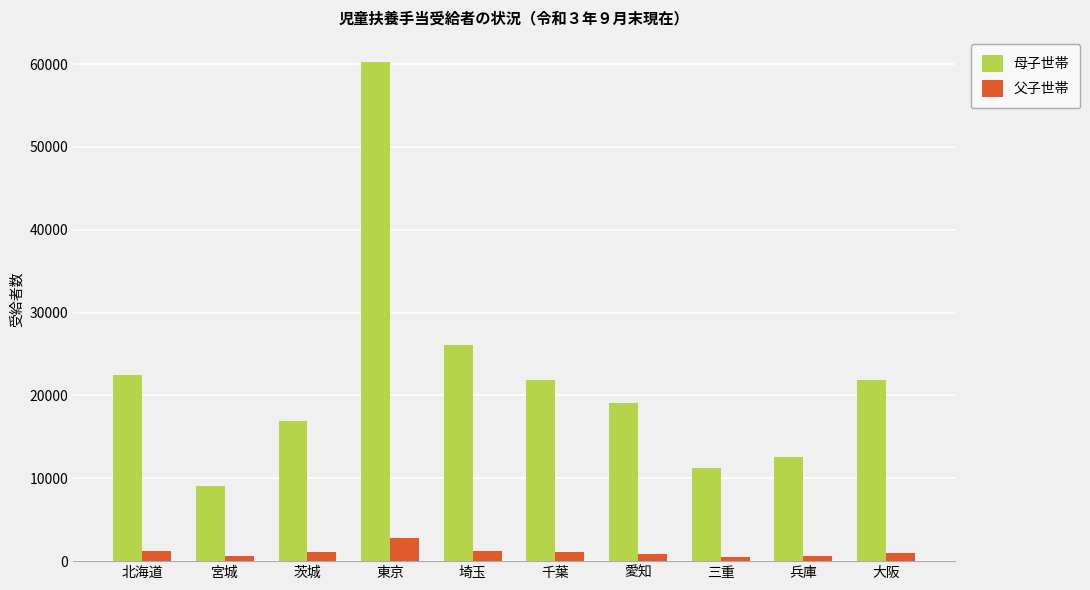

How many distinct data groups are displayed?

2